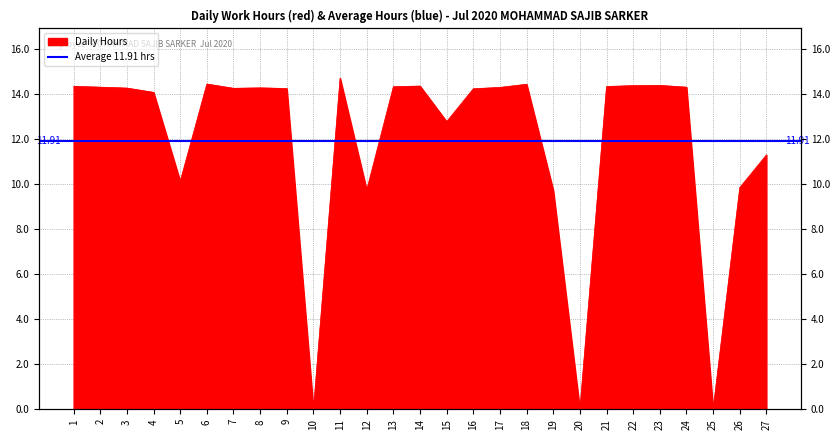

How many interior local valleys (lower than both neighbors) does the data have?

7